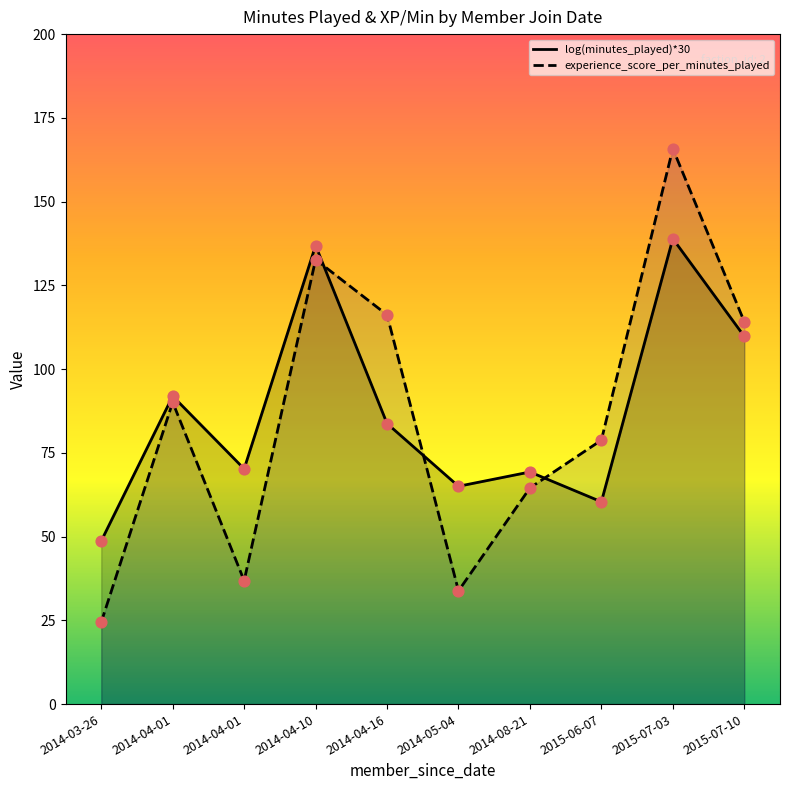

Which series has the largest Y range (max minus min)?

experience_score_per_minutes_played